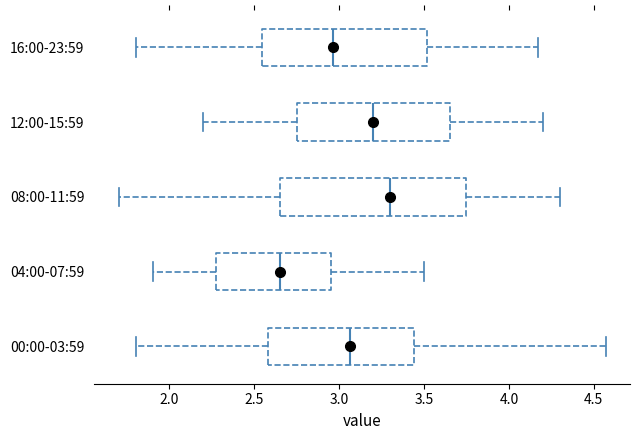

Comparing the boxes themselves (not the whiskers), which one is the widest?

08:00-11:59